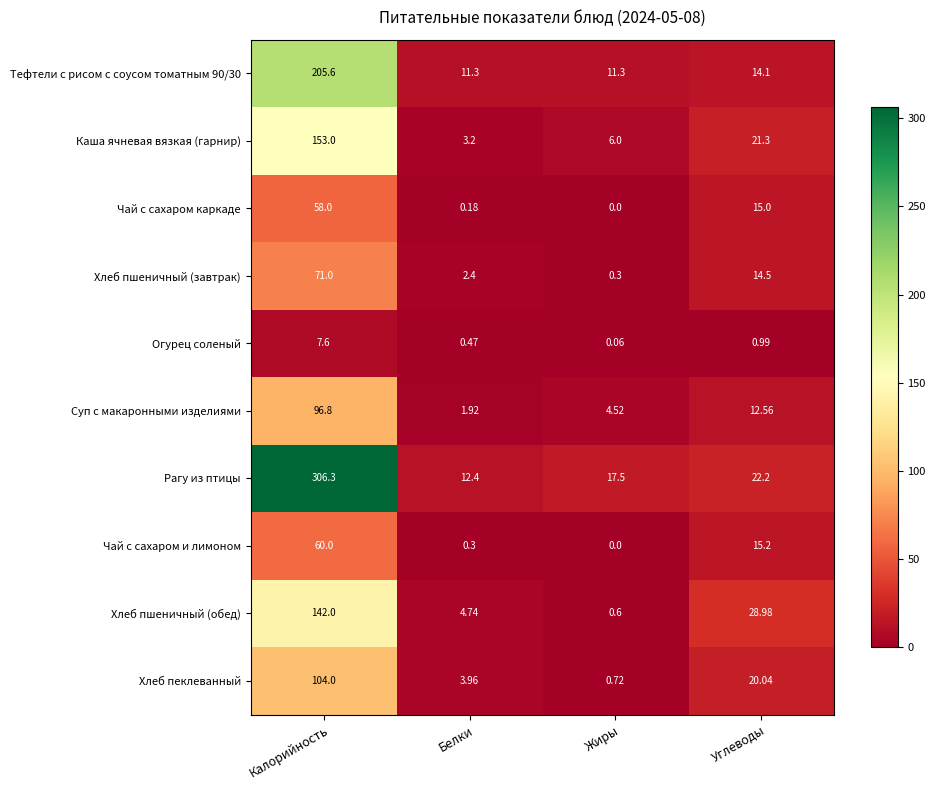

Which series changed the most between Калорийность and Белки?

Рагу из птицы